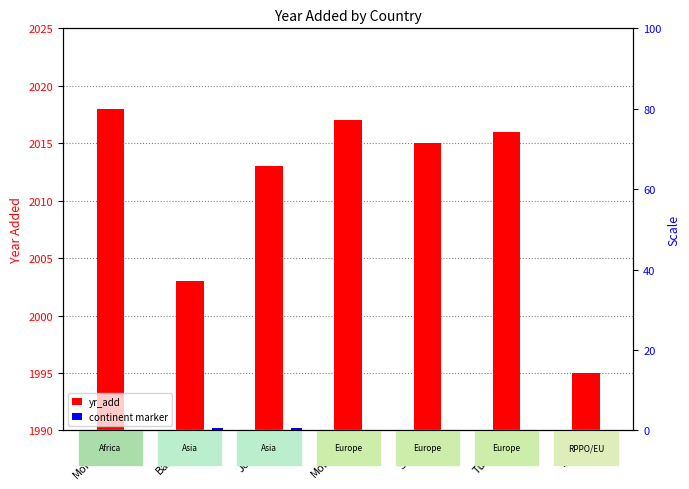

What is the label of the 3rd bar from the left?

Jordan